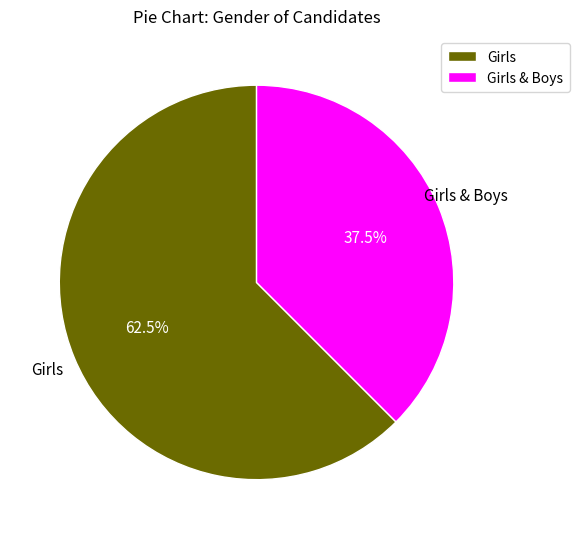

Which category has the biggest portion of the pie?

Girls